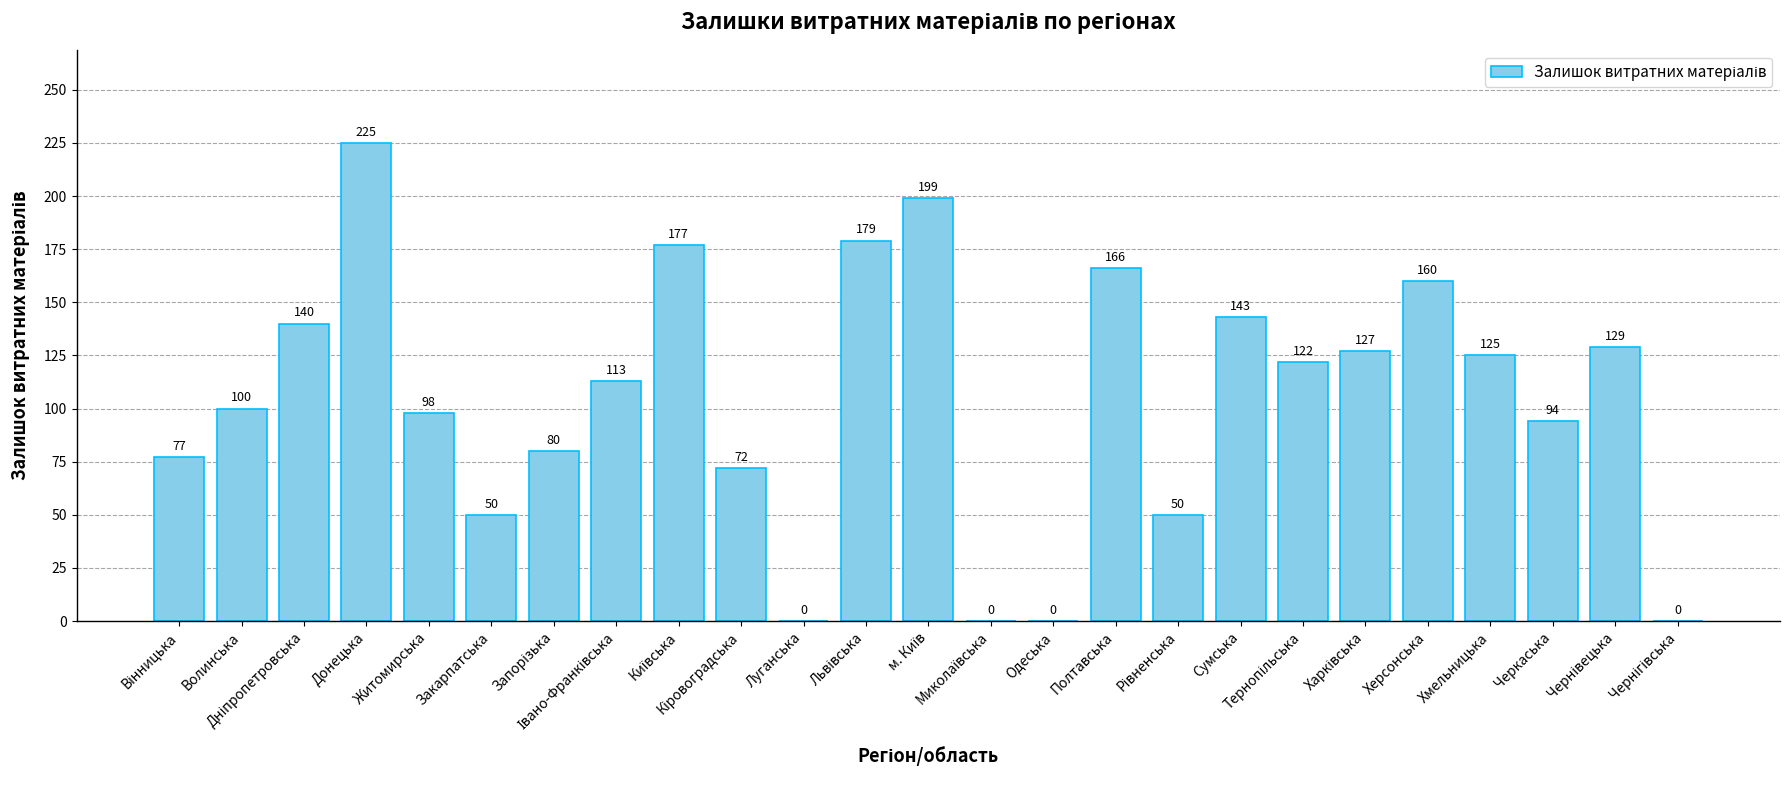

Reading right to left, list all the values displayed in this chart.

0	129	94	125	160	127	122	143	50	166	0	0	199	179	0	72	177	113	80	50	98	225	140	100	77